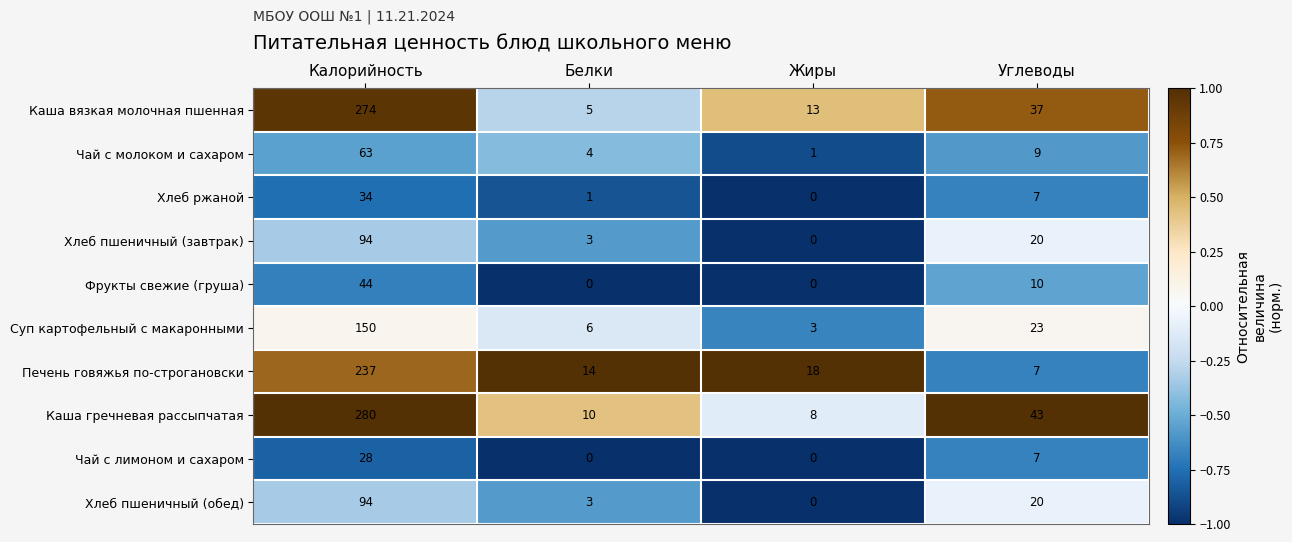

At how many categories does at least one series exceed 0?

4